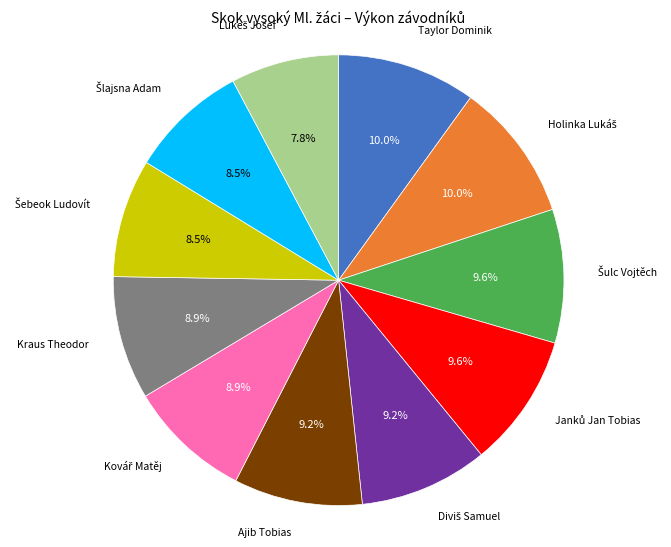

How many slices are in this pie chart?

11